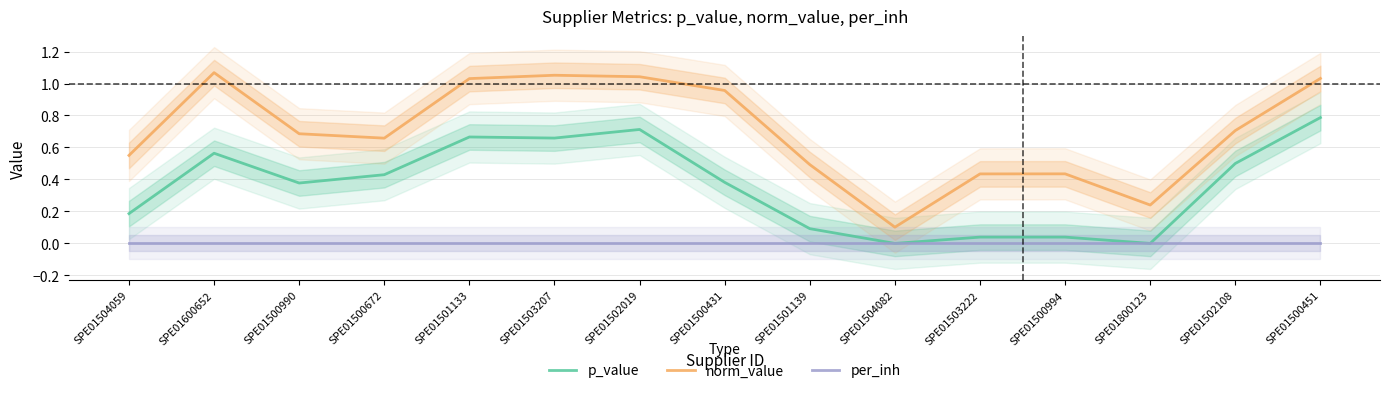

True or false: norm_value and p_value cross at least once.

False